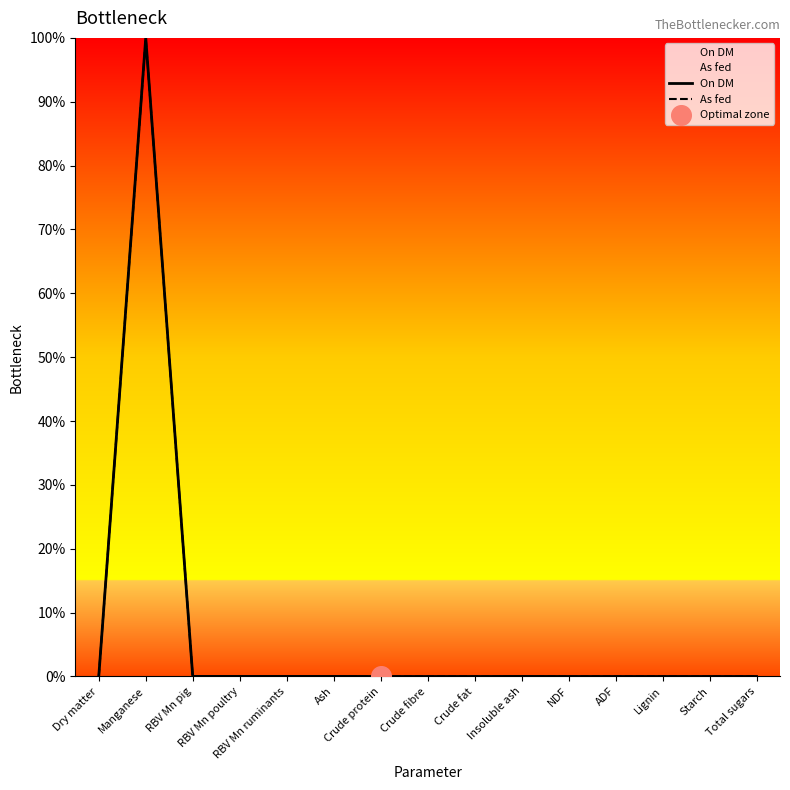

At how many categories does at least one series exceed 14?

1